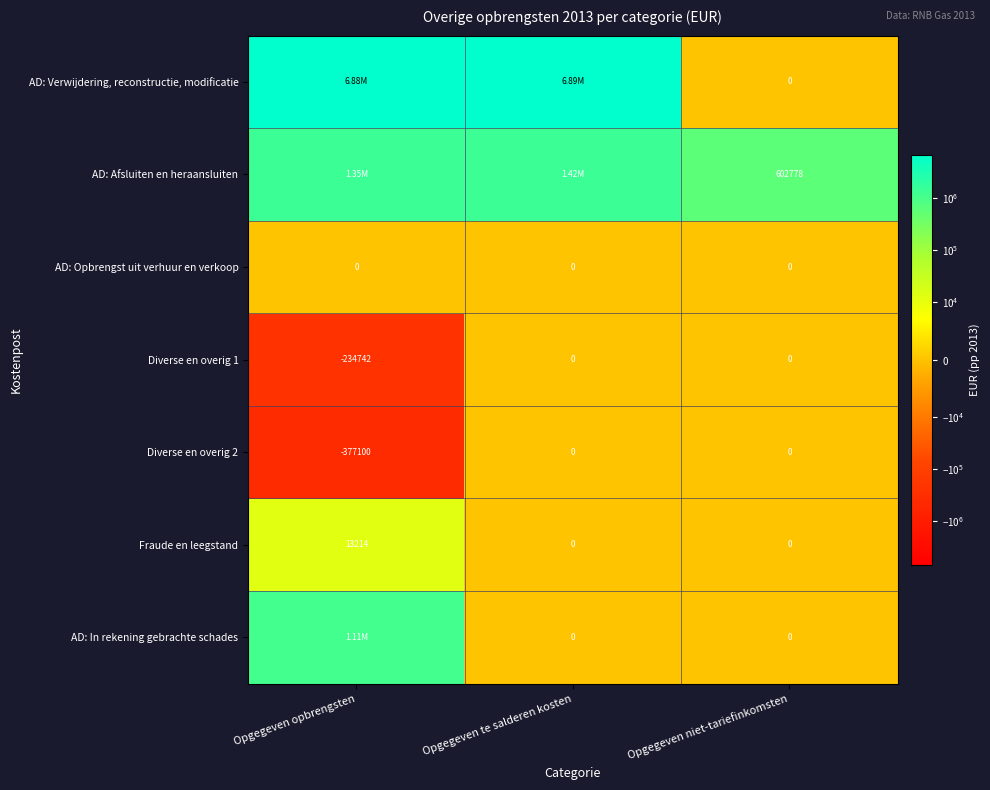

Where is Diverse en overig 1 nearest to the value -117371?

Opgegeven opbrengsten